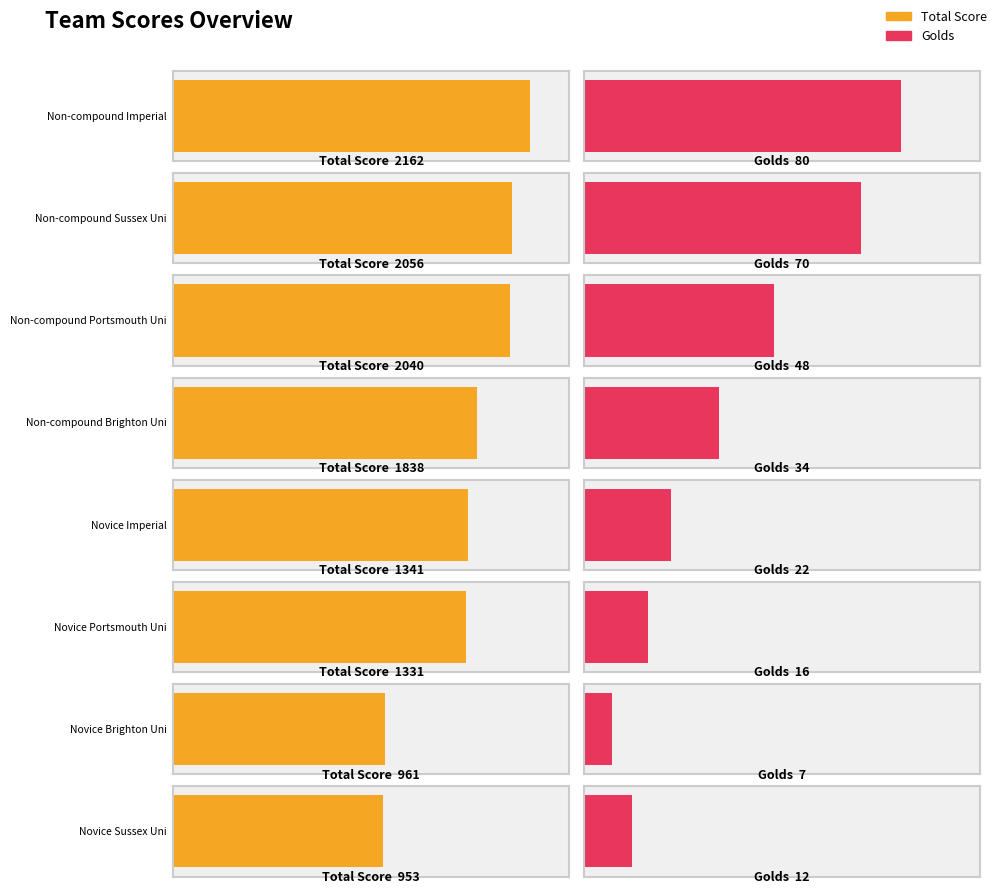

Which series has the largest total across all categories?

Total Score